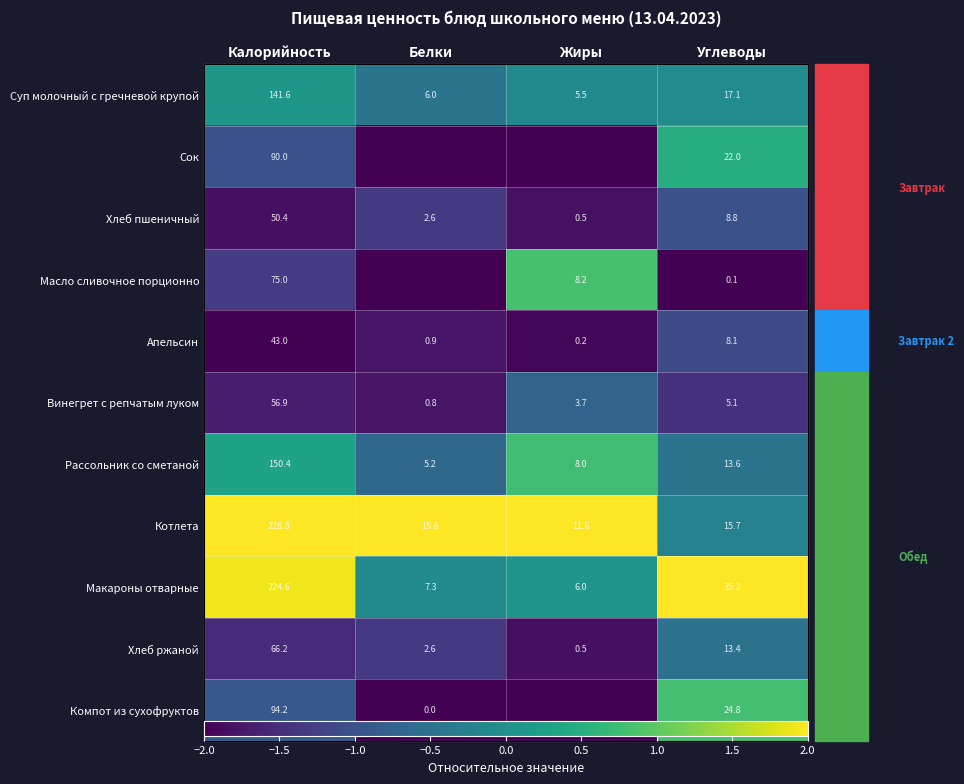

At which label is Хлеб пшеничный closest to -1?

Углеводы